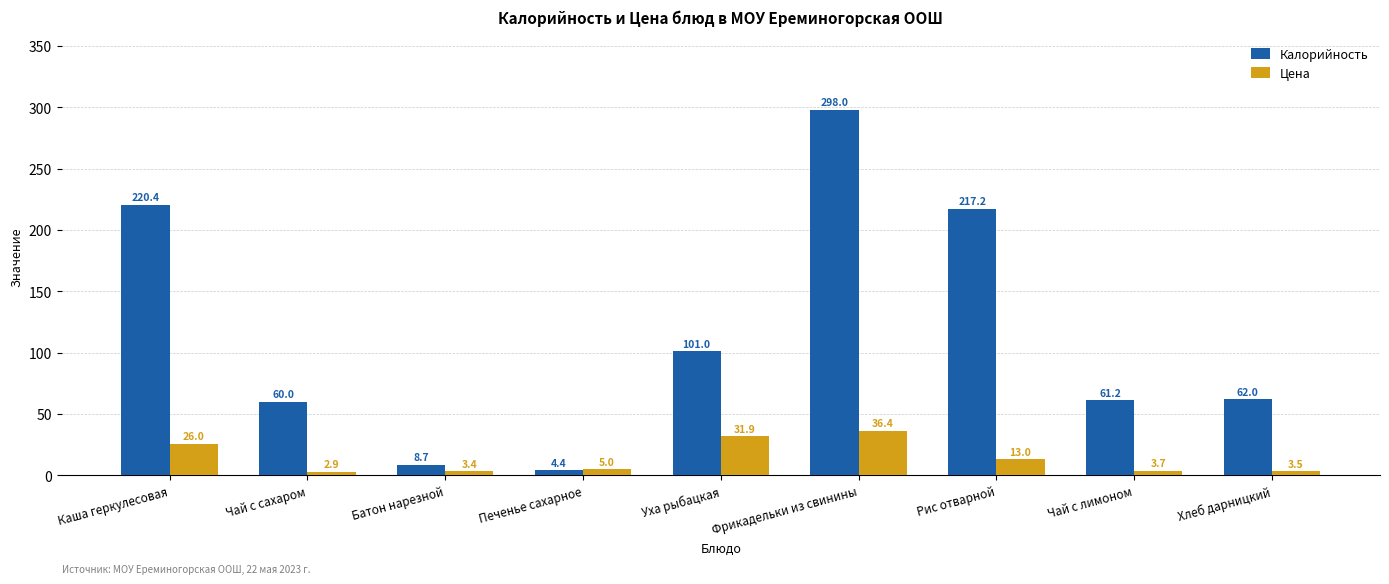

What are all the series names shown in the legend?

Калорийность, Цена